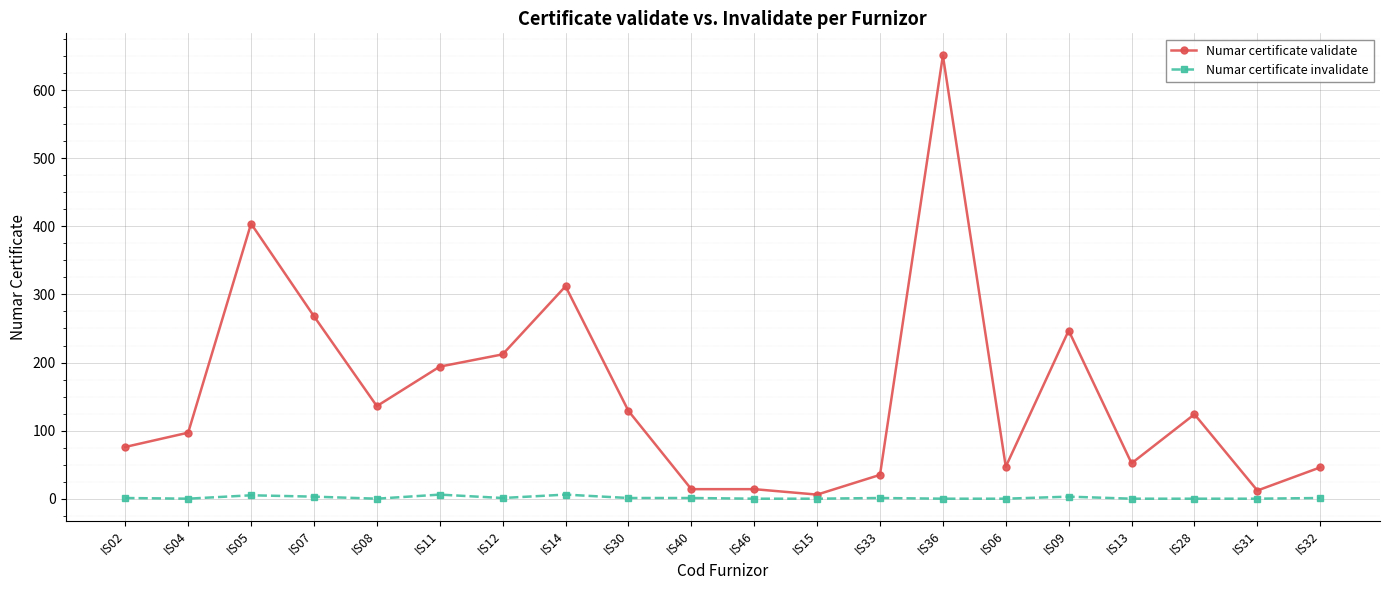

What is the difference between the maximum and minimum values in the Numar certificate invalidate series?

6